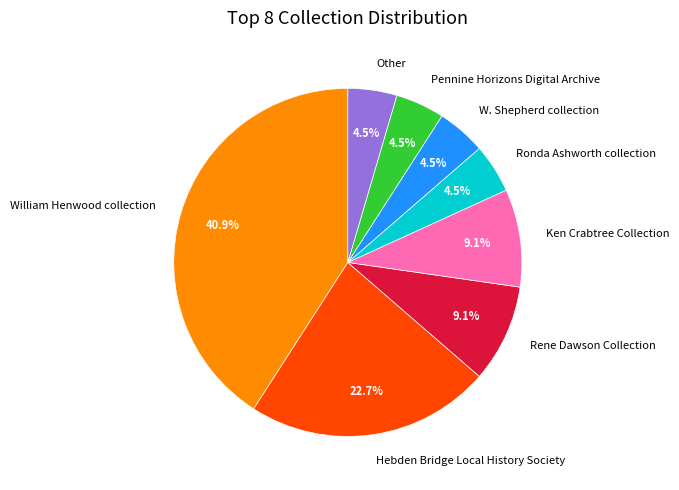

The William Henwood collection slice represents 41% of the pie. True or false?

True